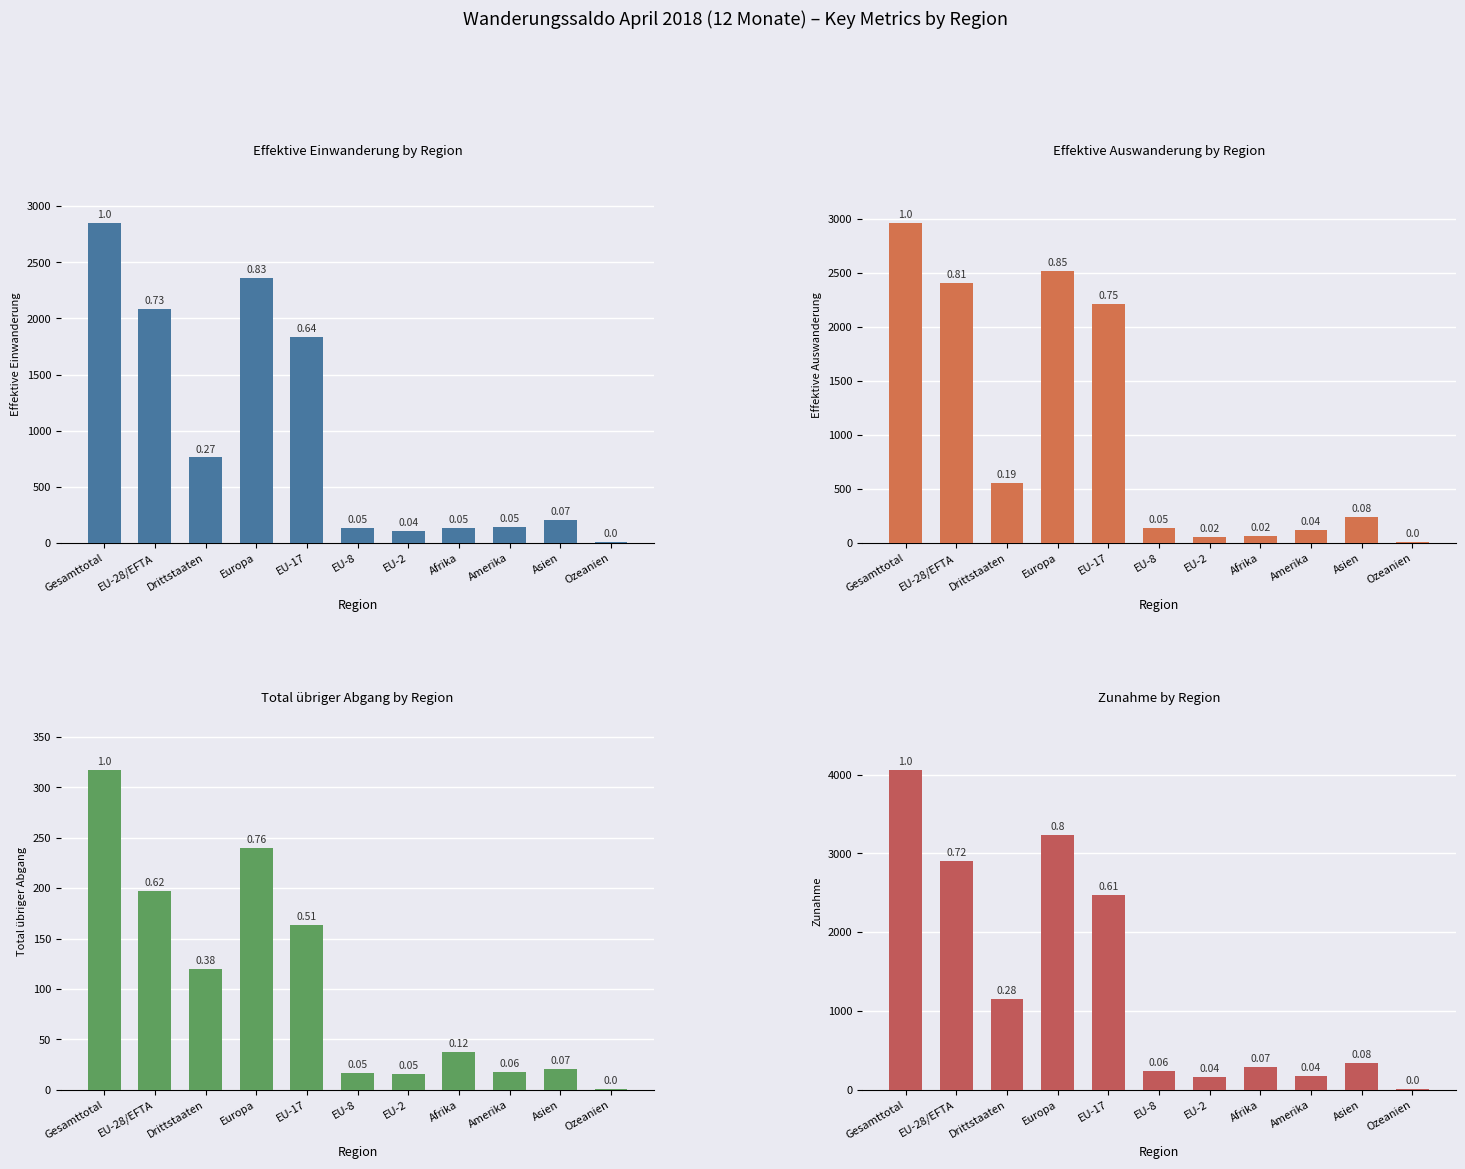

Which series has the largest range (max minus min)?

Zunahme